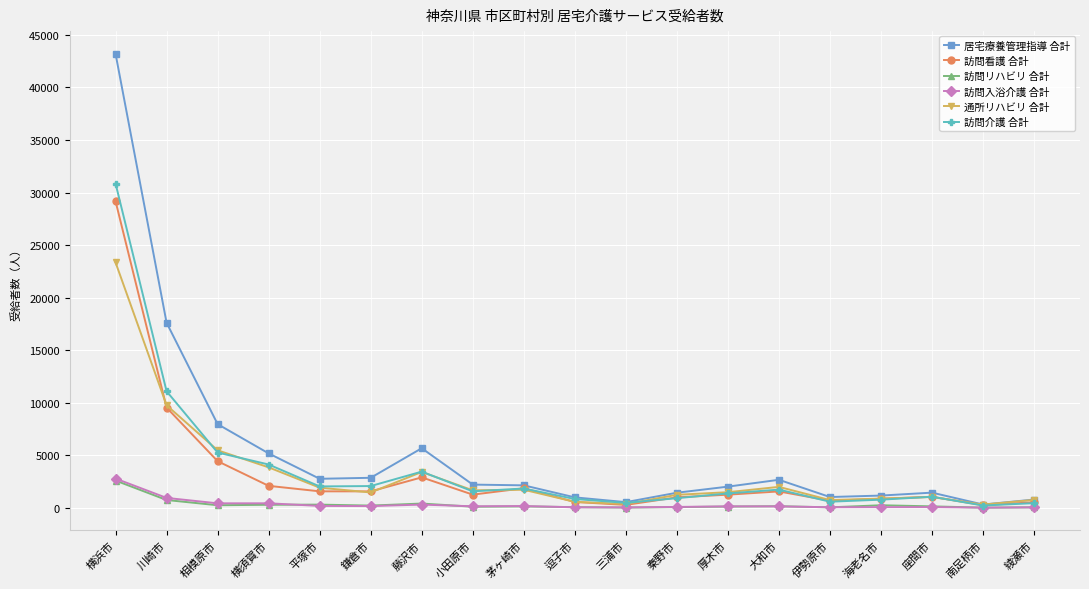

Is it true that 居宅療養管理指導 合計 equals 1010 at 逗子市?

True